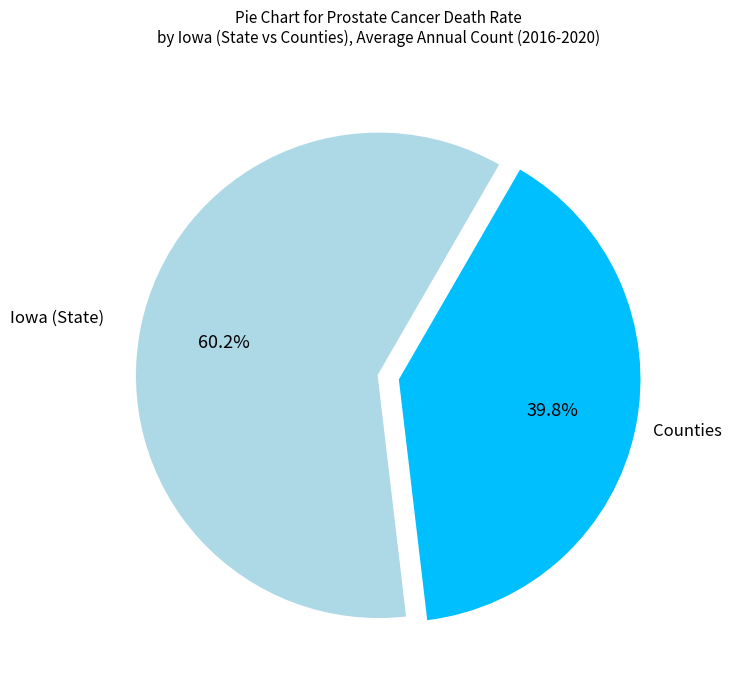

Which slice represents more than half of the pie?

Iowa (State)